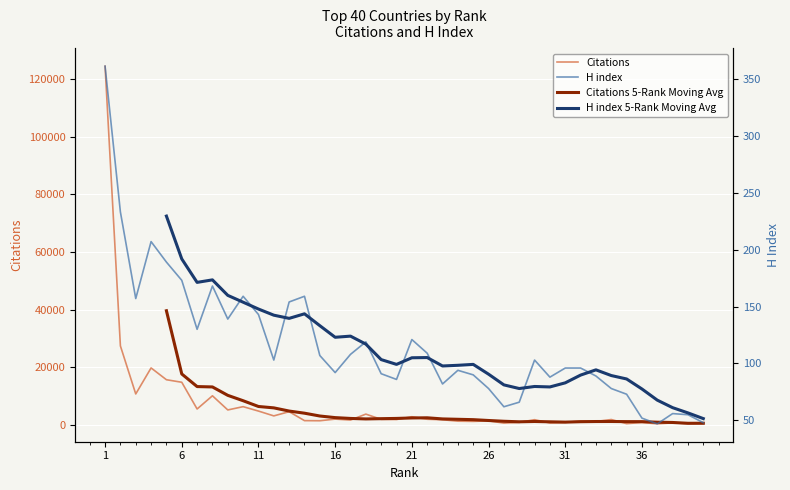

What is the value of the H index point at the 6th from the left?

173